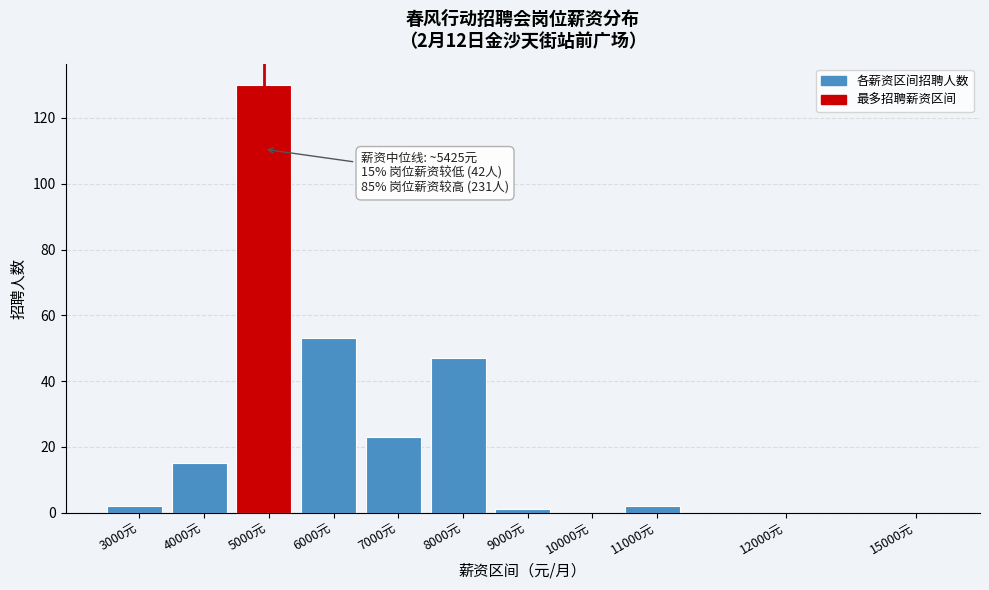

Reading left to right, list all the values displayed in this chart.

3000元=2	4000元=15	5000元=130	6000元=53	7000元=23	8000元=47	9000元=1	10000元=0	11000元=2	12000元=0	15000元=0